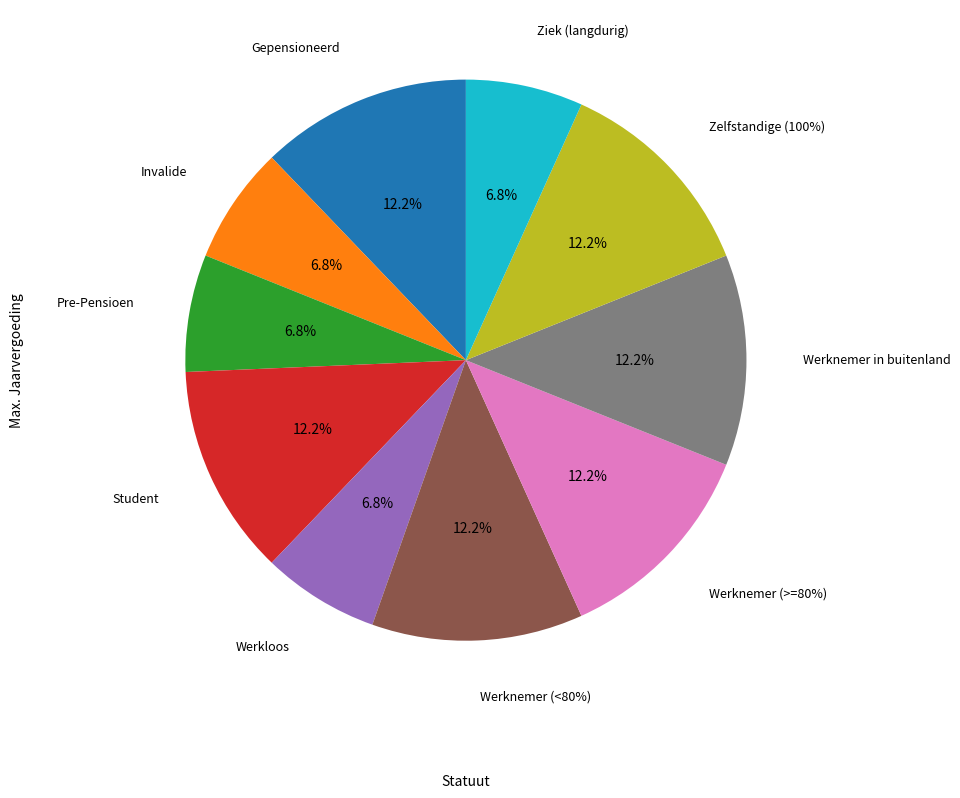

What percentage is the Student slice, to the nearest percent?

12%